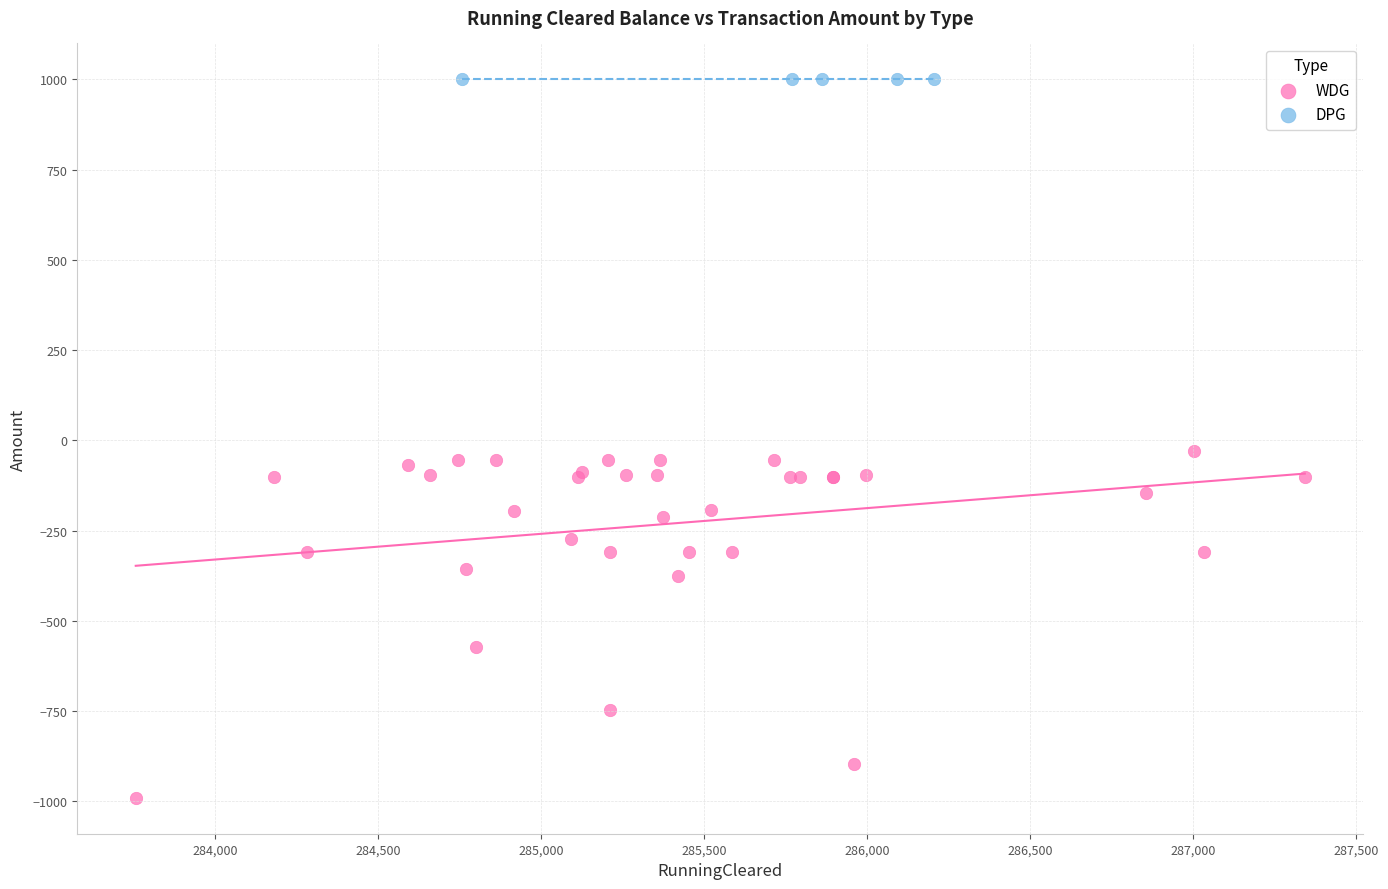

Which series reaches the minimum Y coordinate?

WDG